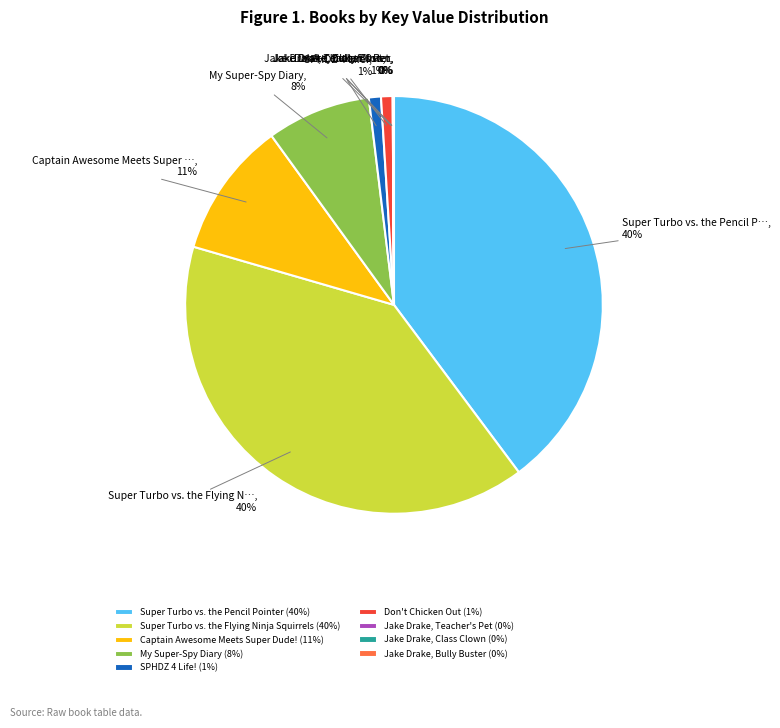

To the nearest percent, what is the average slice percentage?

11%